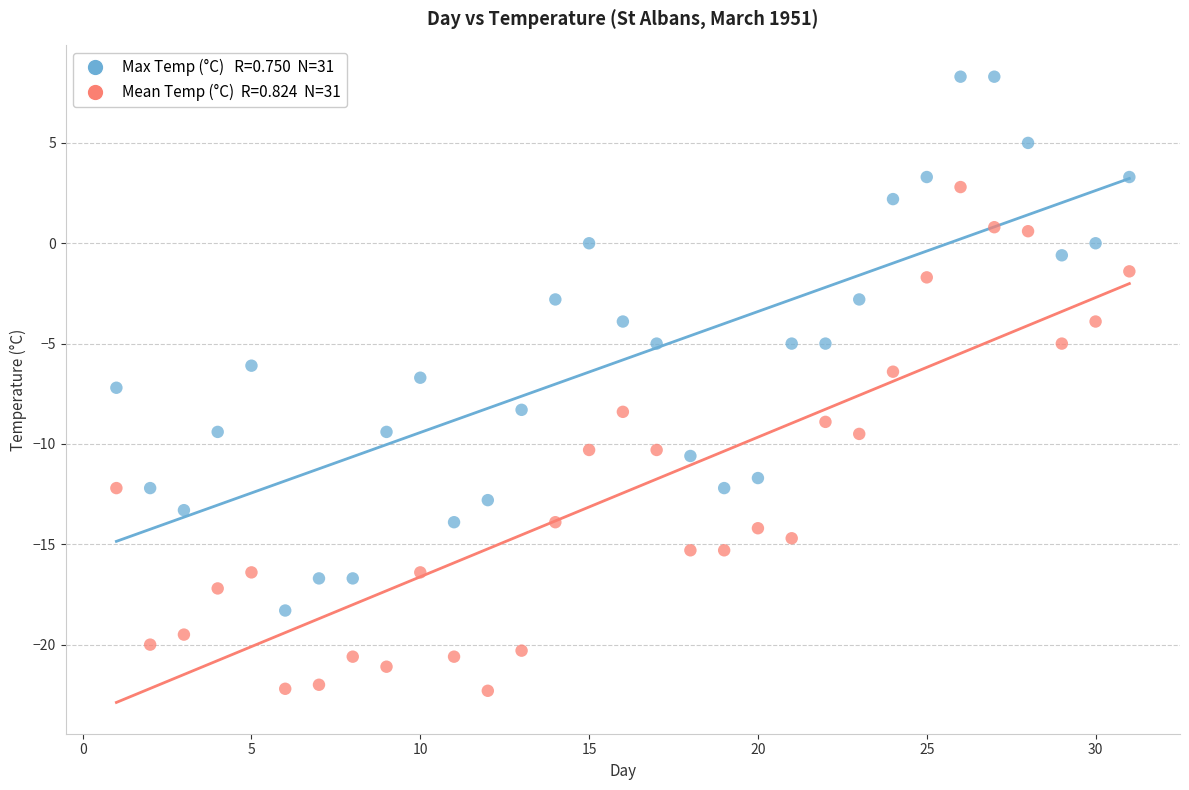

Across all data points, what is the range of Y values (max minus min)?

30.6